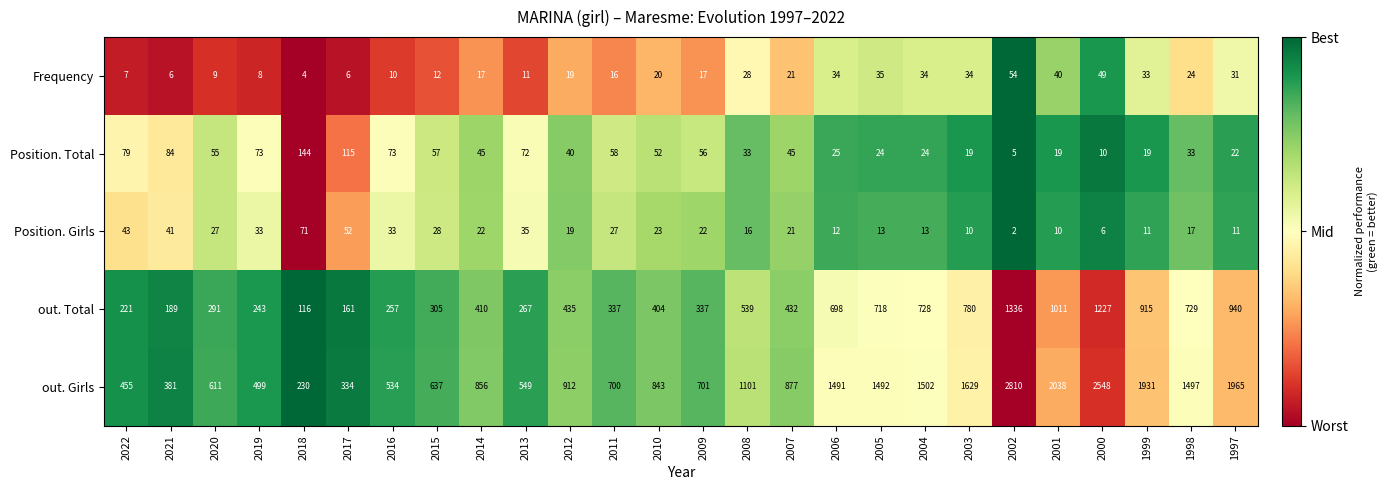

What is the difference between the highest and lowest values at 2013?

538